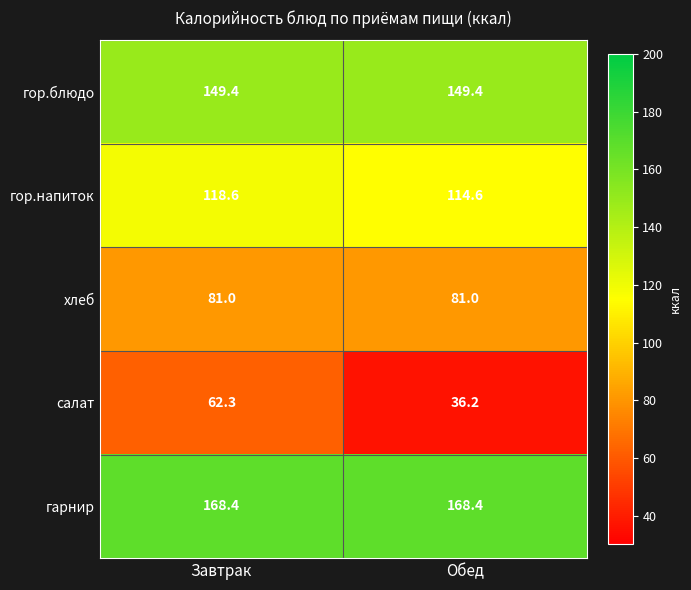

What is the average value of the гор.блюдо series?

149.4